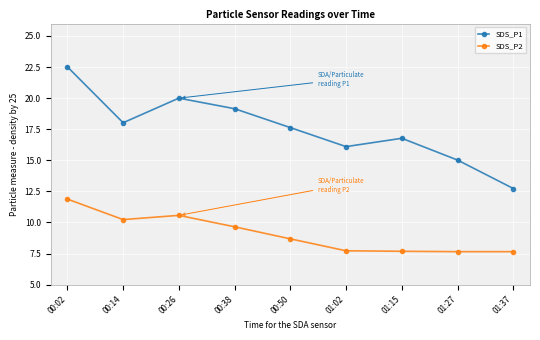

What is the average value of the SDS_P1 series?

17.5